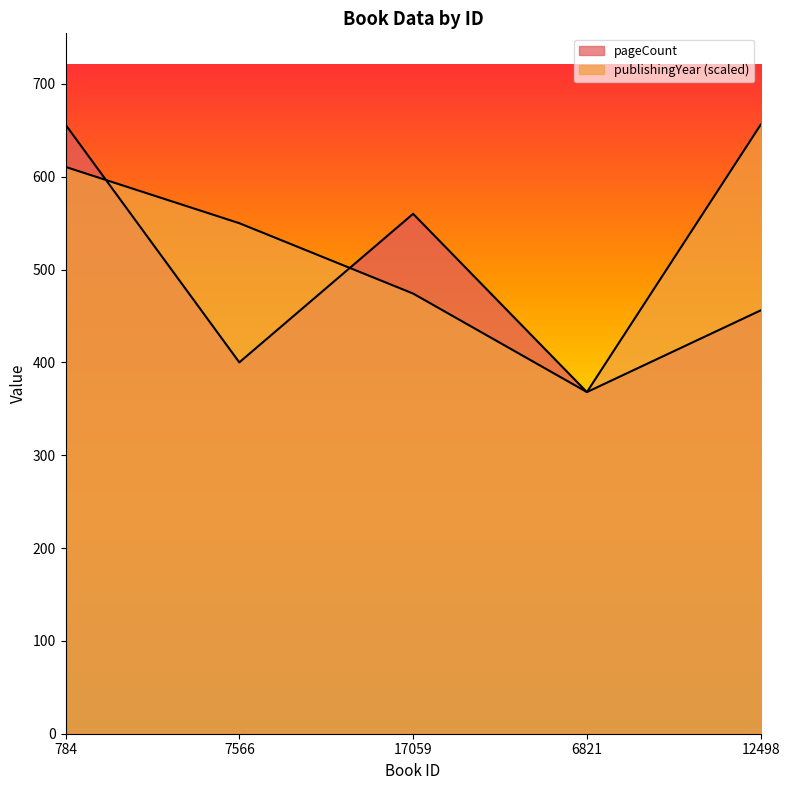

What is the difference between the maximum and minimum values in the publishingYear series?

288.0